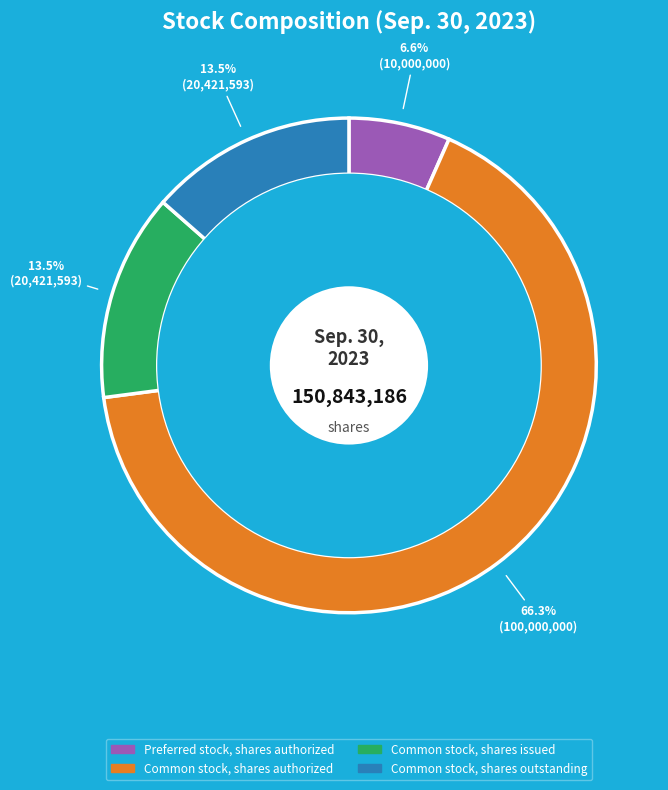

What is the ratio of the value at Preferred stock, shares authorized to the value at Common stock, shares issued?

0.5